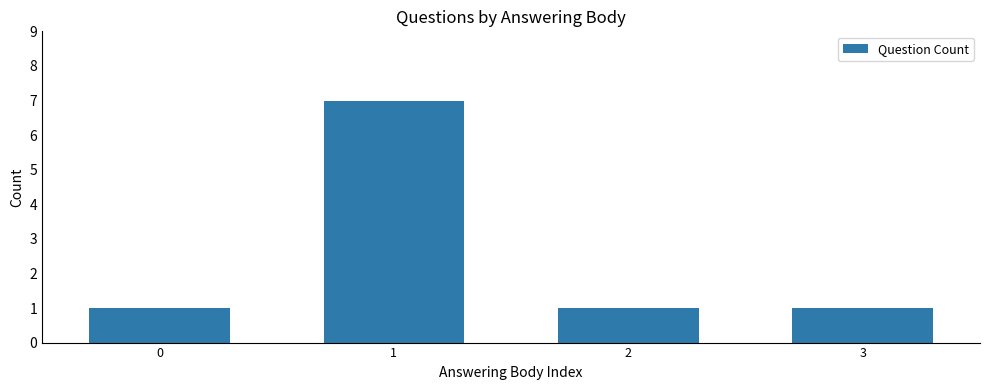

Does the chart contain stacked bars?

No